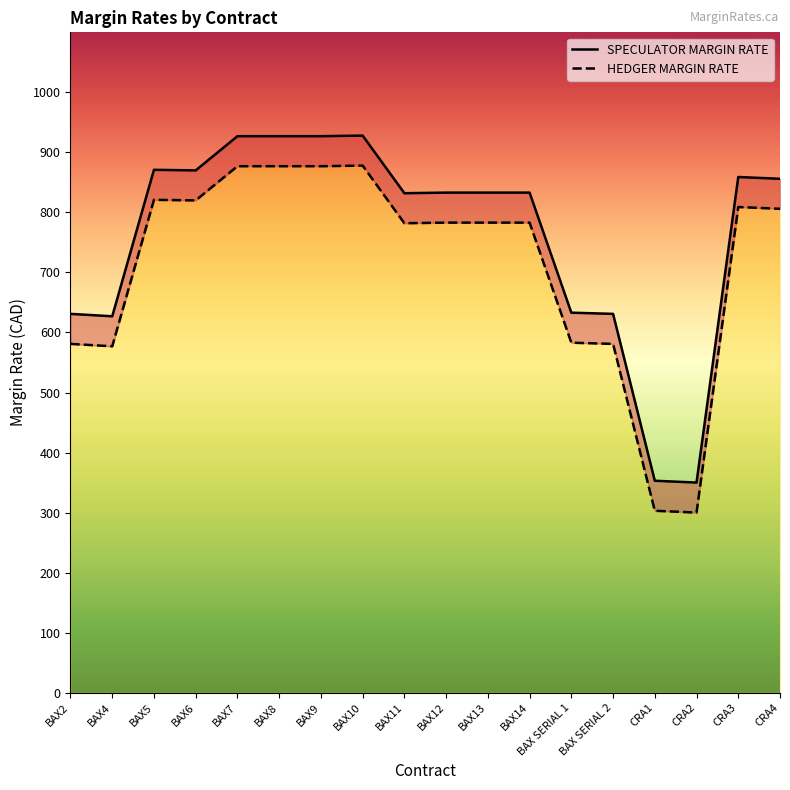

What value does the SPECULATOR MARGIN RATE series have at BAX4, to the nearest 100?

600